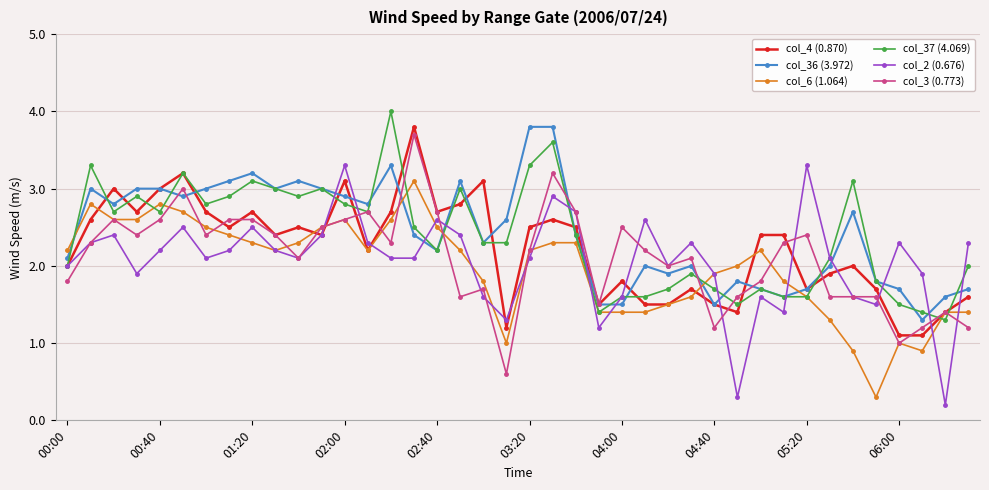

What is the maximum value shown in the chart?

4.0